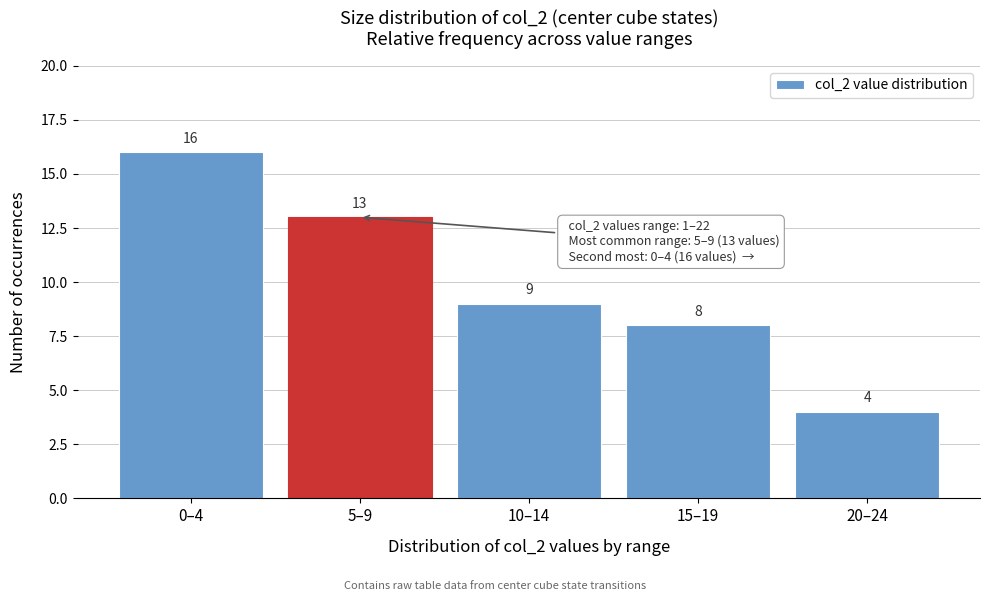

Reading left to right, what are all the values shown in this chart?

16	13	9	8	4